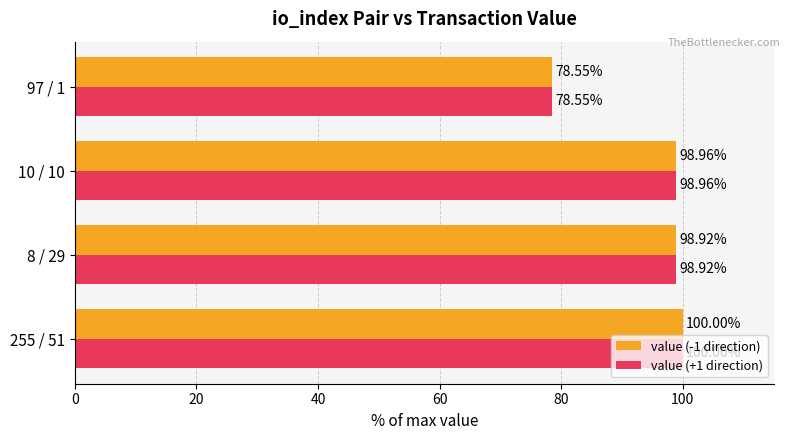

What is the difference between the maximum and second lowest values in the value (-1 direction) series?

1.1